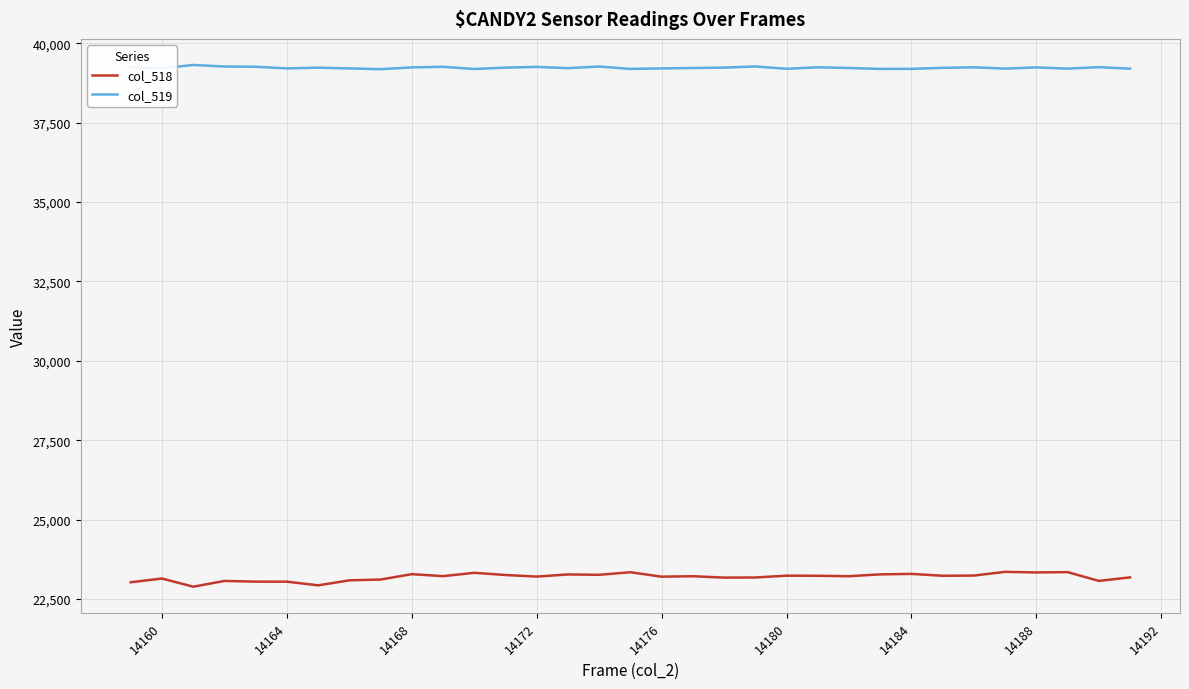

In col_519, how many points are higher than both neighbors (excluding endpoints)?

10